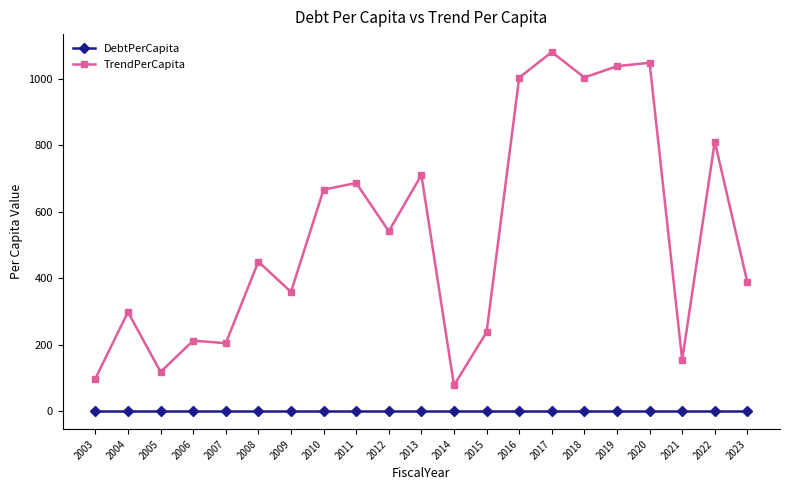

Which series has the largest range (max minus min)?

TrendPerCapita